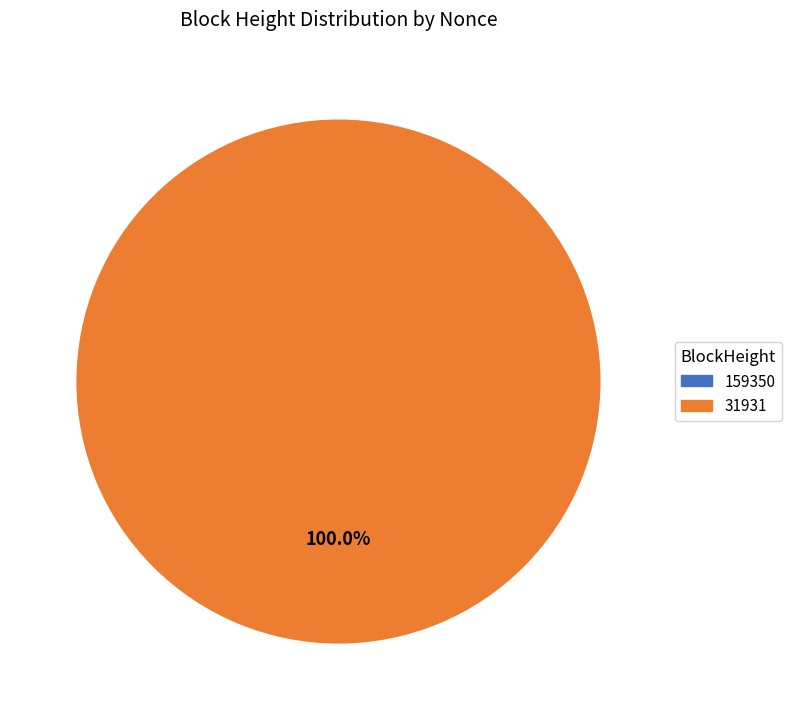

To the nearest percent, what is the combined percentage of 159350 and 31931?

100%